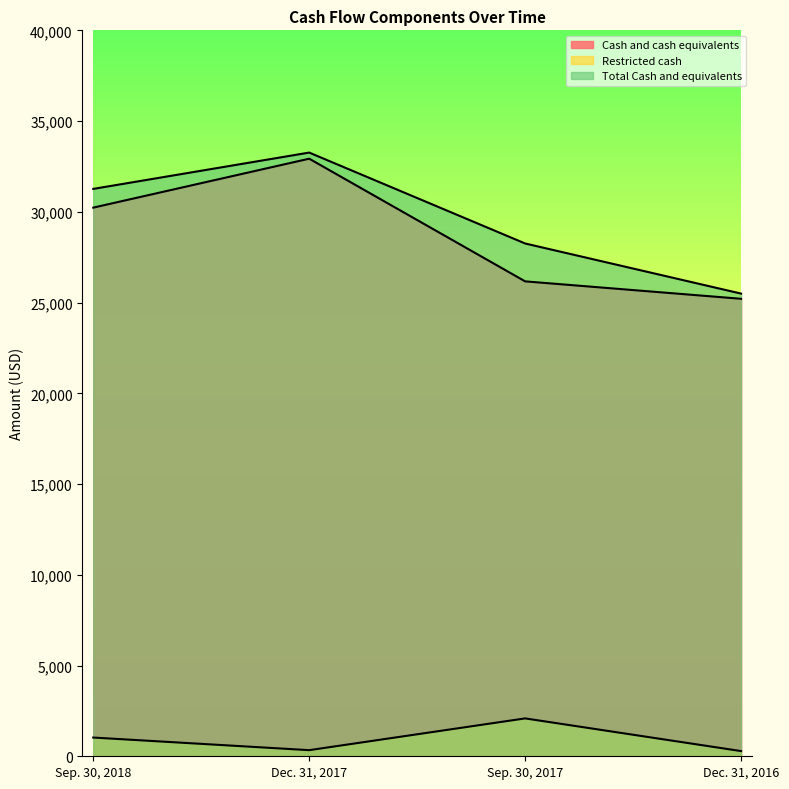

What is the sum of all Total Cash and equivalents values?

118276